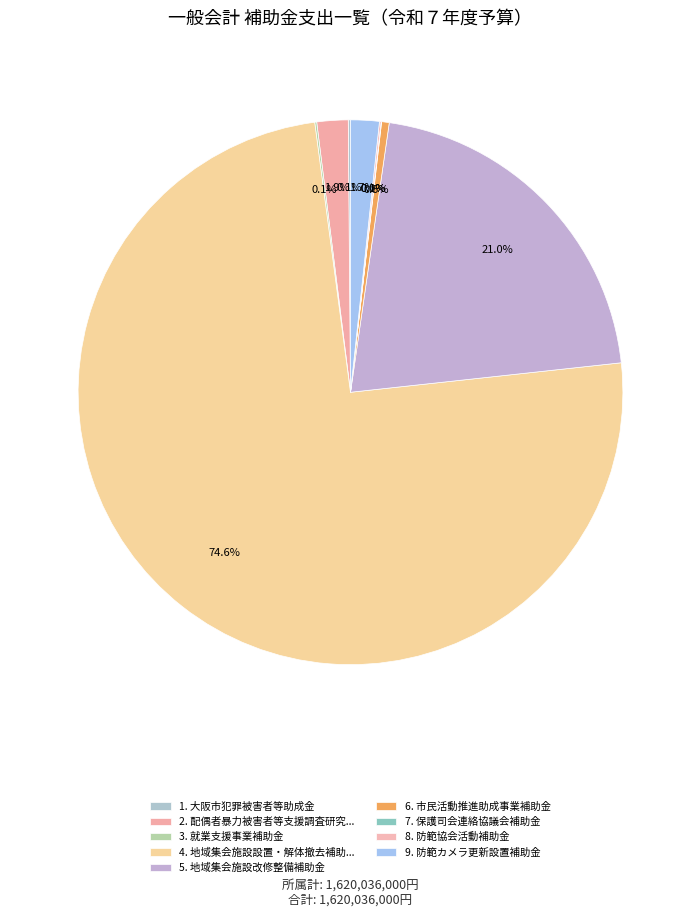

To the nearest percent, what is the difference between the largest and smallest slice percentages?

75%